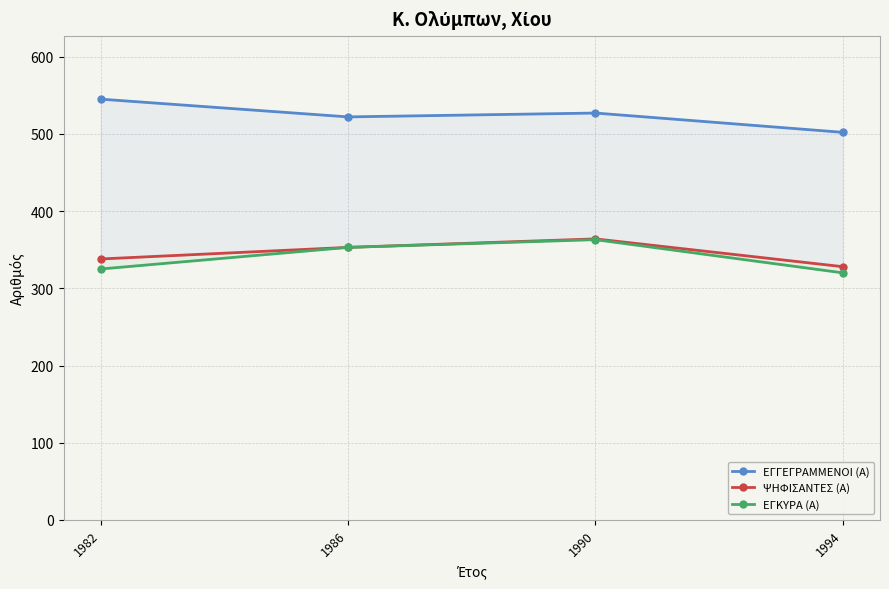

What is the highest value of the ΕΓΓΕΓΡΑΜΜΕΝΟΙ (Α) series?

545